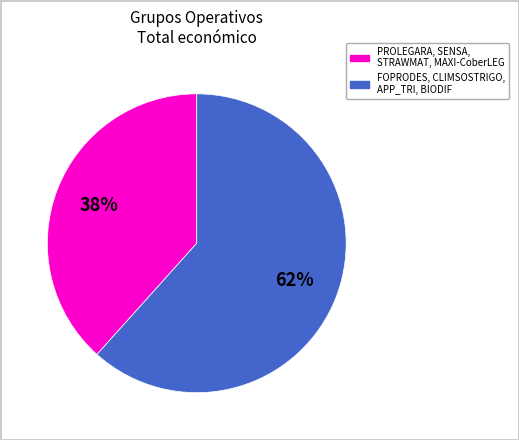

Is there a majority slice in this chart?

Yes